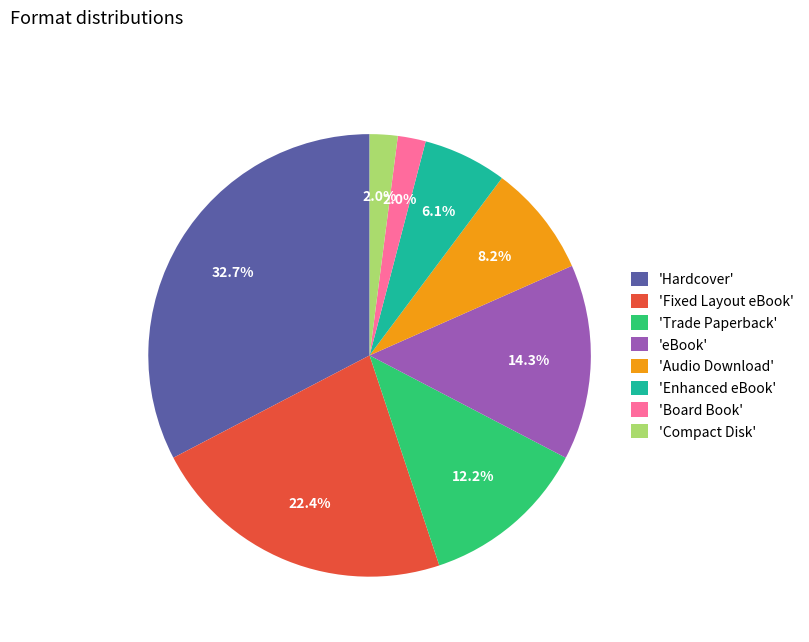

Is 'Trade Paperback' the majority of the pie?

No